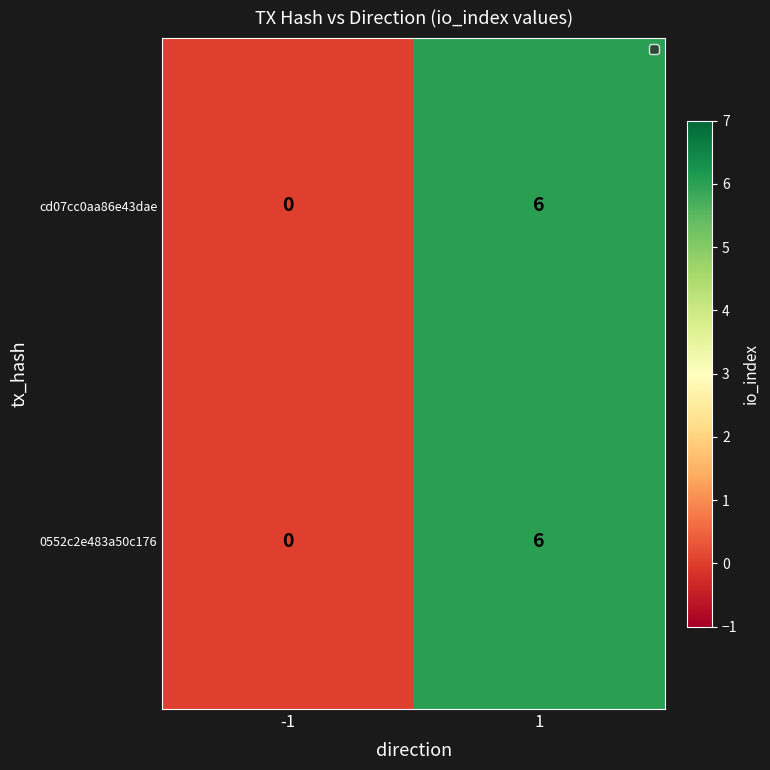

What is the sum of all cd07cc0aa86e43dae values?

6